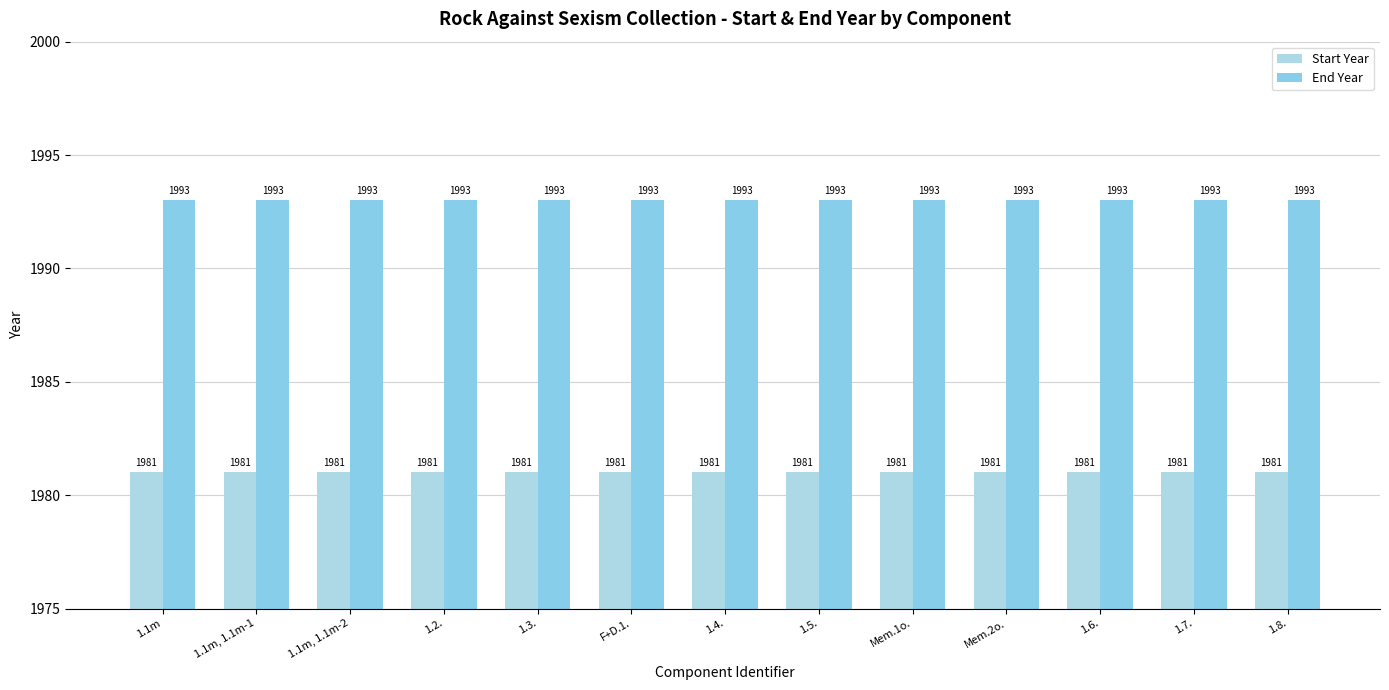

Is it true that End Year equals 1993 at 1.2.?

True